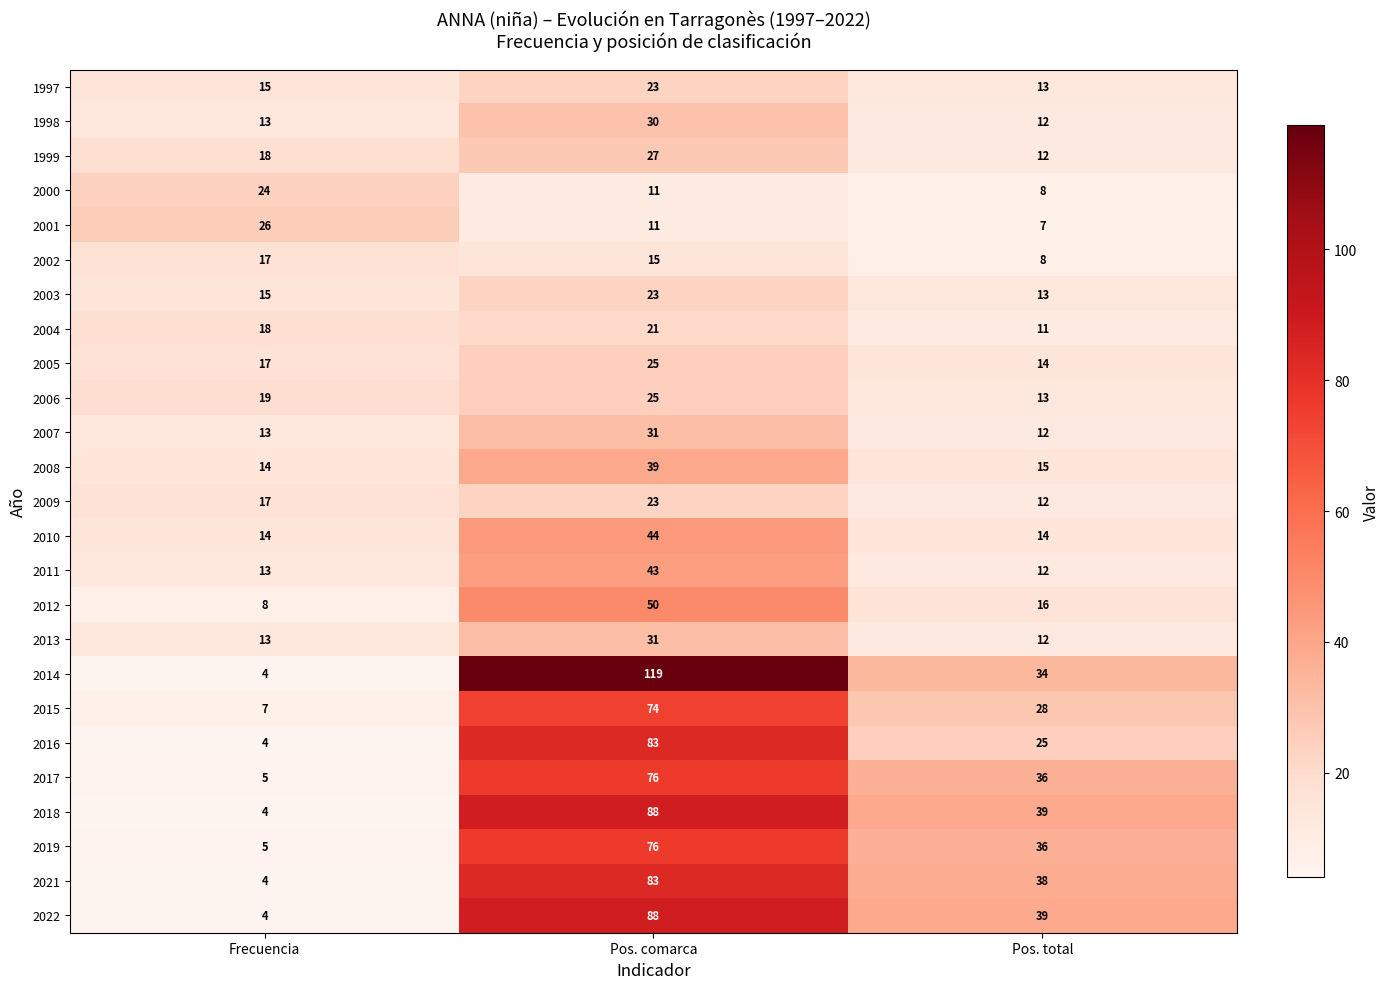

List the labels in order of 2005 value, smallest first.

Pos. total, Frecuencia, Pos. comarca